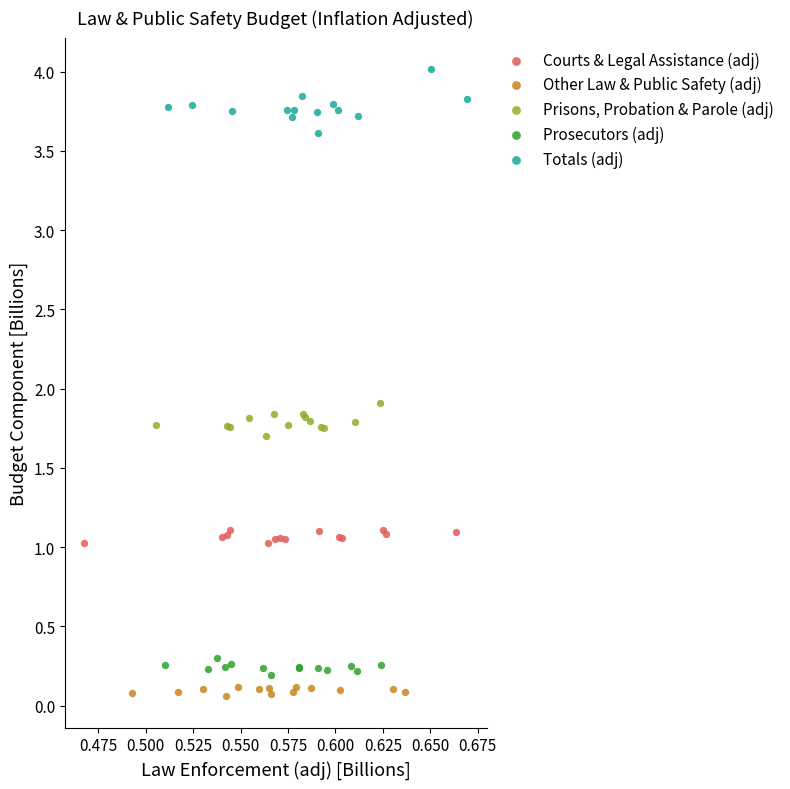

Which series contains the lowest Y value?

Other Law & Public Safety (adj)